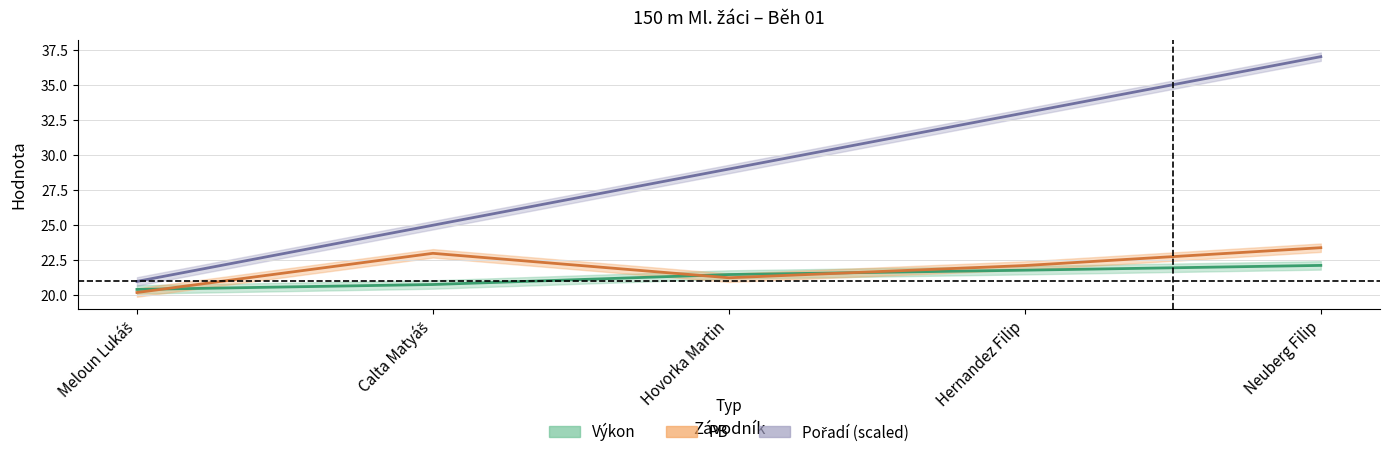

What is the minimum value for PB?

20.2